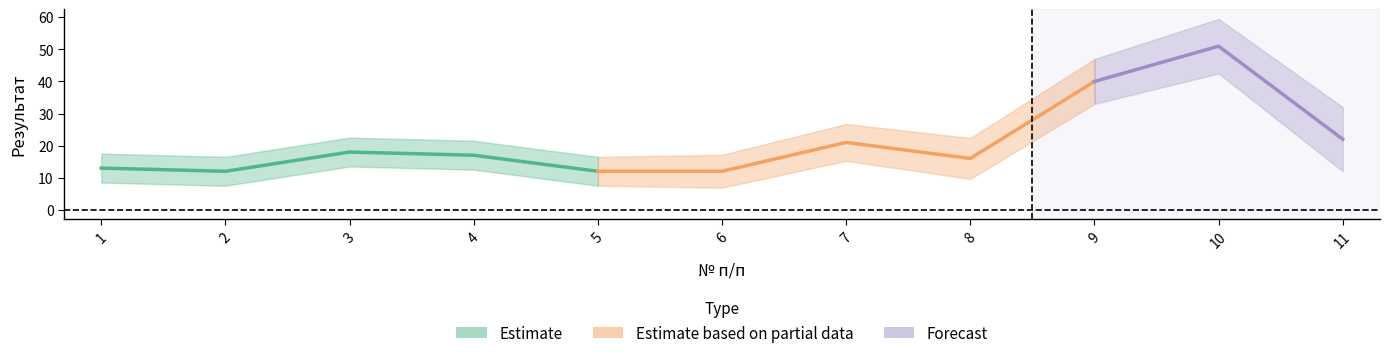

In score, how many points are higher than both neighbors (excluding endpoints)?

3